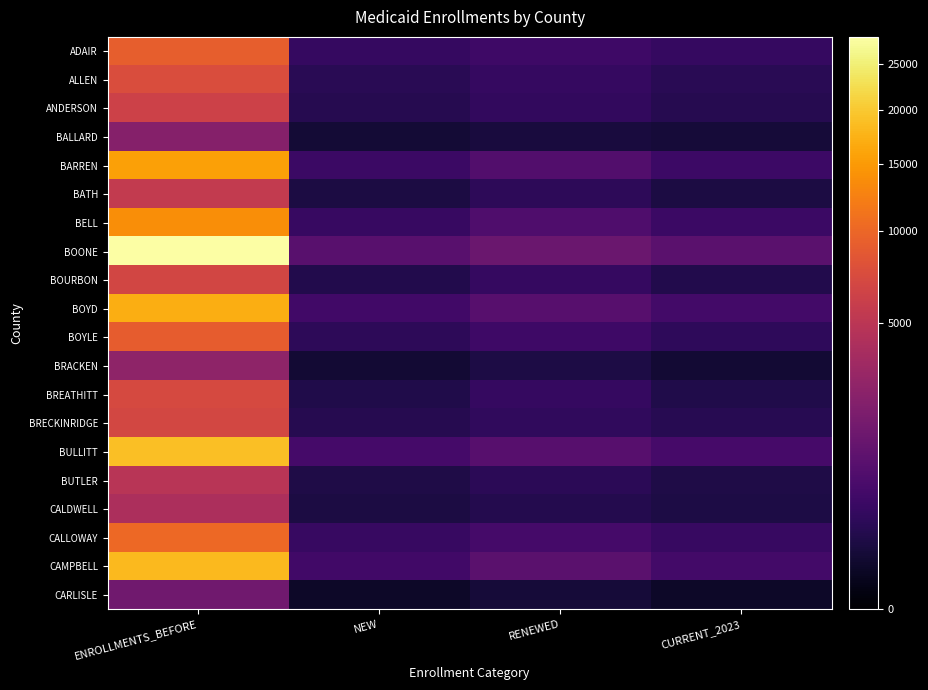

List the series in order of their peak value, highest first.

BOONE, BULLITT, CAMPBELL, BOYD, BARREN, BELL, CALLOWAY, ADAIR, BOYLE, ALLEN, BREATHITT, BRECKINRIDGE, BOURBON, ANDERSON, BATH, BUTLER, CALDWELL, BRACKEN, BALLARD, CARLISLE